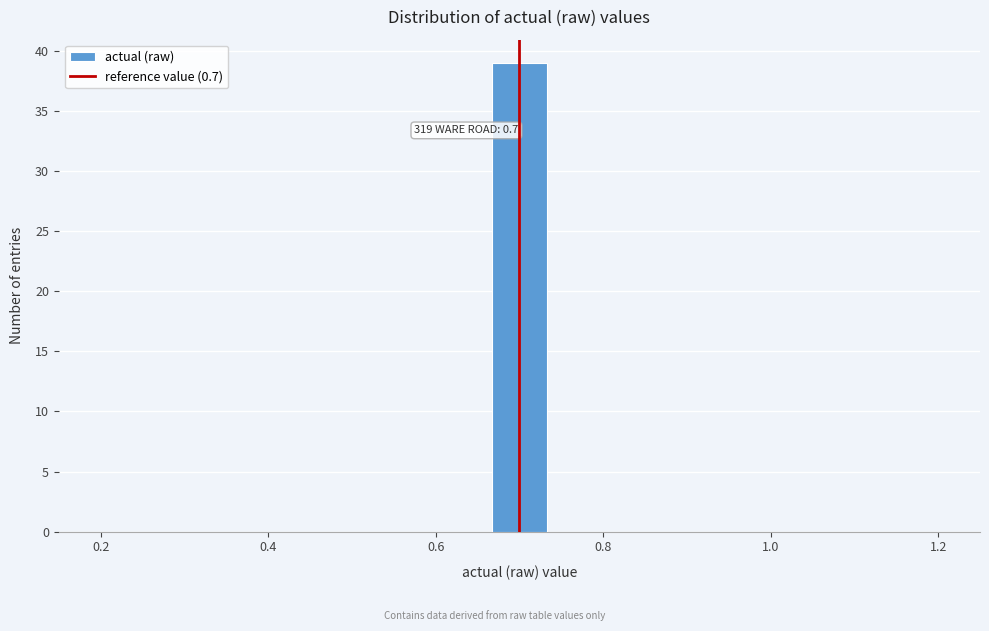

Around what value on the x-axis is the tallest bar? Give the approximate position of its centre, as read against the axis.

0.70